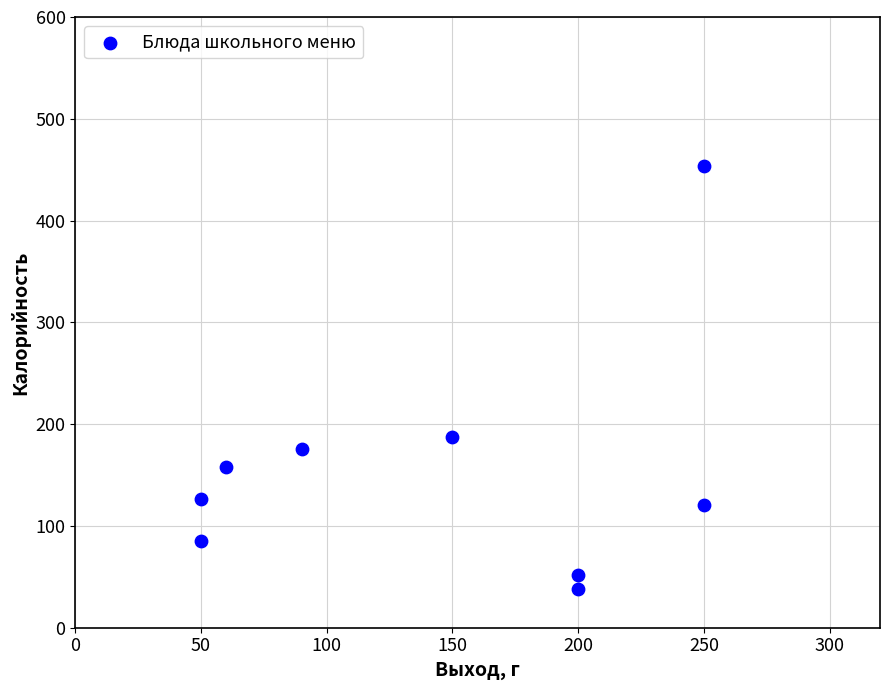

What Y value in the scatter plot is closest to 246?

187